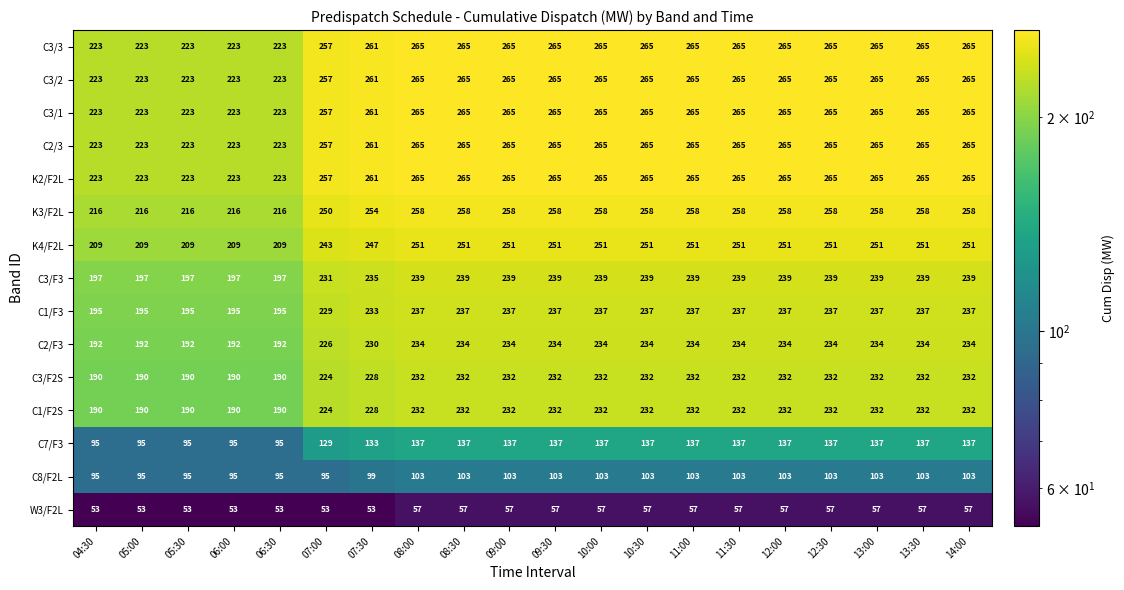

What is the total value across all series at 08:30?

3305